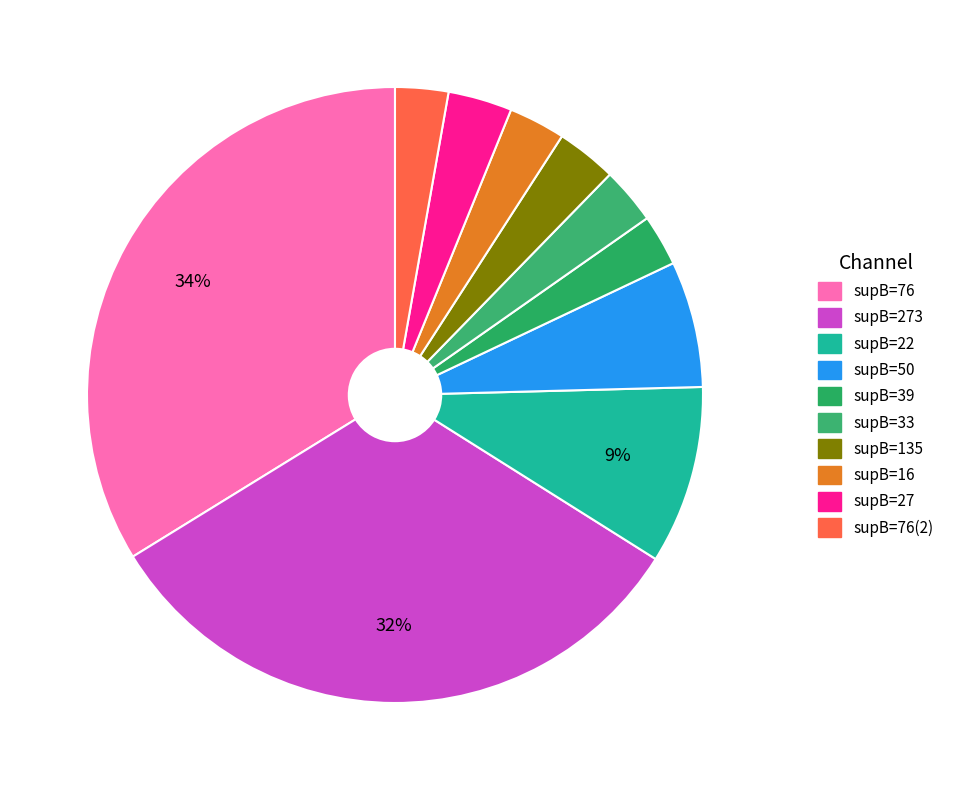

To the nearest percent, what is the average slice percentage?

10%